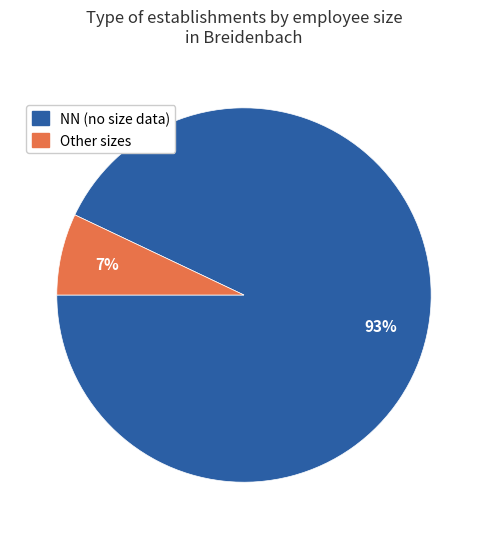

To the nearest percent, what is the difference between the largest and smallest slice percentages?

86%